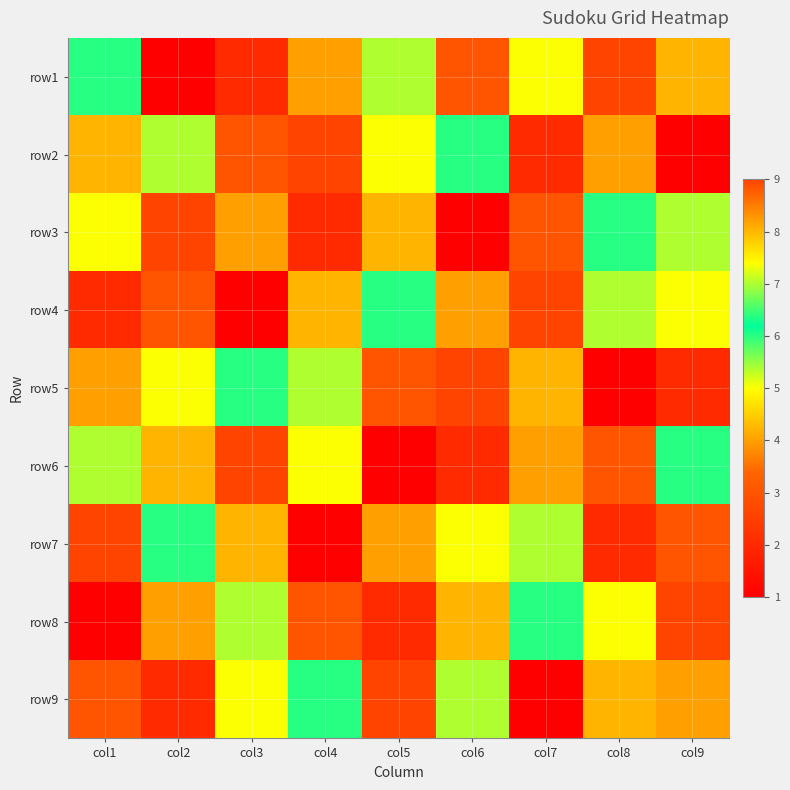

What is the spread (max minus min) of values at col3?

8